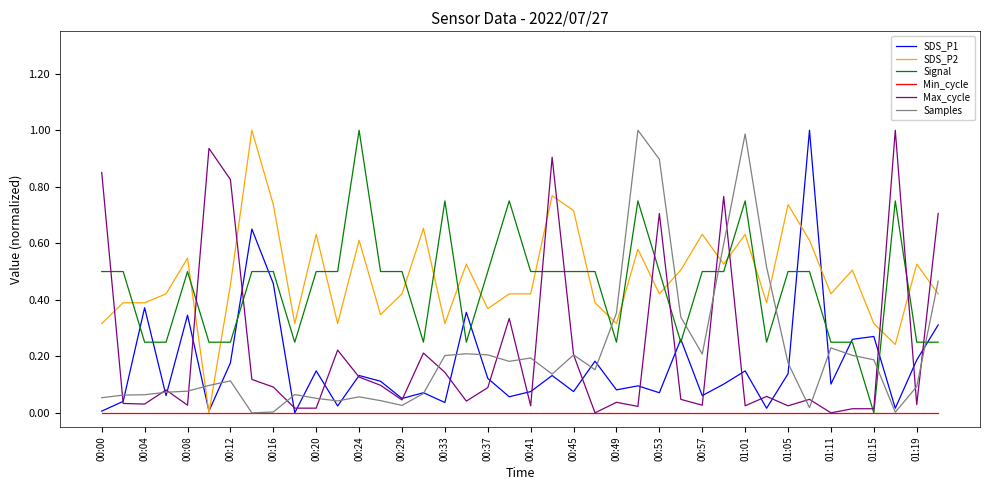

Reading right to left, what are all the values shown in this chart?

SDS_P1: 0.3	0.2	0.0	0.3	0.3	0.1	1.0	0.1	0.0	0.1	0.1	0.1	0.3	0.1	0.1	0.1	0.2	0.1	0.1	0.1	0.1	0.1	0.4	0.0	0.1	0.1	0.1	0.1	0.0	0.1	0.0	0.5	0.7	0.2	0.0	0.3	0.1	0.4	0.0	0.0
SDS_P2: 0.4	0.5	0.2	0.3	0.5	0.4	0.6	0.7	0.4	0.6	0.5	0.6	0.5	0.4	0.6	0.3	0.4	0.7	0.8	0.4	0.4	0.4	0.5	0.3	0.7	0.4	0.3	0.6	0.3	0.6	0.3	0.7	1.0	0.5	0.0	0.5	0.4	0.4	0.4	0.3
Signal: 0.2	0.2	0.8	0.0	0.2	0.2	0.5	0.5	0.2	0.8	0.5	0.5	0.2	0.5	0.8	0.2	0.5	0.5	0.5	0.5	0.8	0.5	0.2	0.8	0.2	0.5	0.5	1.0	0.5	0.5	0.2	0.5	0.5	0.2	0.2	0.5	0.2	0.2	0.5	0.5
Min_cycle: 0.0	0.0	0.0	0.0	0.0	0.0	0.0	0.0	0.0	0.0	0.0	0.0	0.0	0.0	0.0	0.0	0.0	0.0	0.0	0.0	0.0	0.0	0.0	0.0	0.0	0.0	0.0	0.0	0.0	0.0	0.0	0.0	0.0	0.0	0.0	0.0	0.0	0.0	0.0	0.0
Max_cycle: 0.7	0.0	1.0	0.0	0.0	0.0	0.0	0.0	0.1	0.0	0.8	0.0	0.0	0.7	0.0	0.0	0.0	0.2	0.9	0.0	0.3	0.1	0.0	0.1	0.2	0.0	0.1	0.1	0.2	0.0	0.0	0.1	0.1	0.8	0.9	0.0	0.1	0.0	0.0	0.9
Samples: 0.5	0.1	0.0	0.2	0.2	0.2	0.0	0.2	0.5	1.0	0.6	0.2	0.3	0.9	1.0	0.4	0.2	0.2	0.1	0.2	0.2	0.2	0.2	0.2	0.1	0.0	0.0	0.1	0.0	0.1	0.1	0.0	0.0	0.1	0.1	0.1	0.1	0.1	0.1	0.1